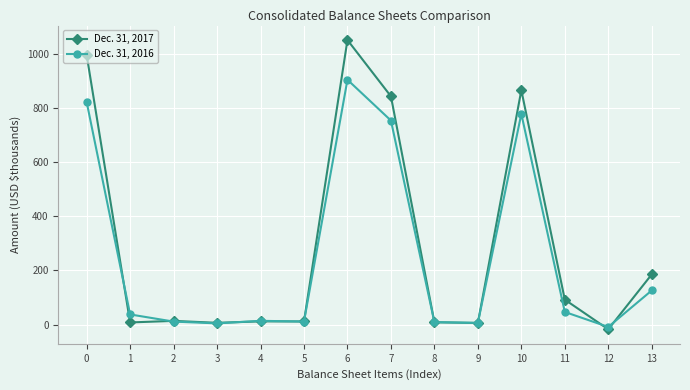

What is the sum of all Dec. 31, 2016 values?

3519.6